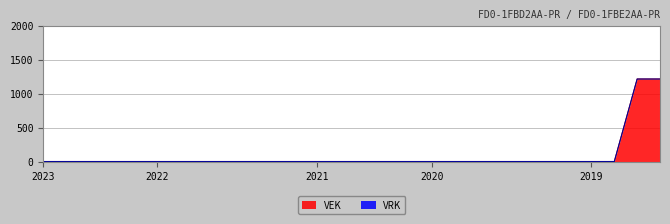

The VEK series shows 371 at 2021. True or false?

False